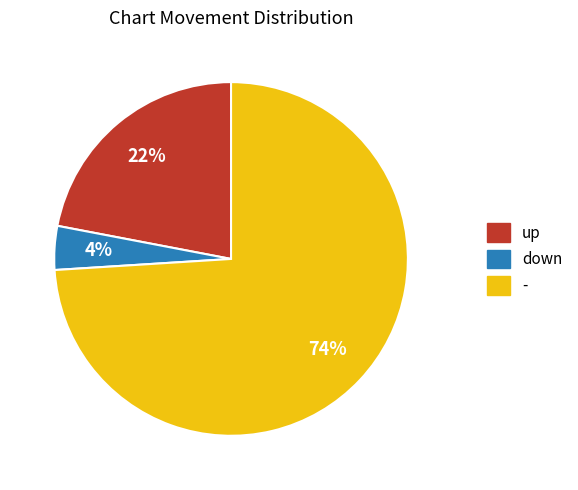

What percentage is the up slice, to the nearest percent?

22%